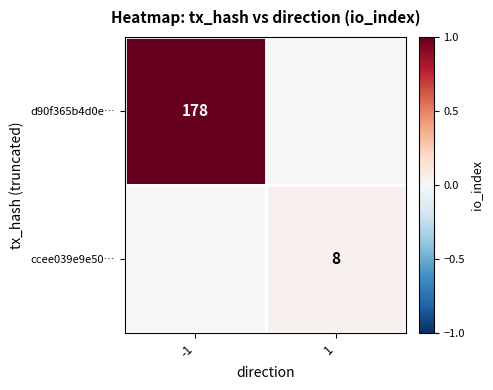

Is it true that ccee039e9e50… equals 14 at 1?

False